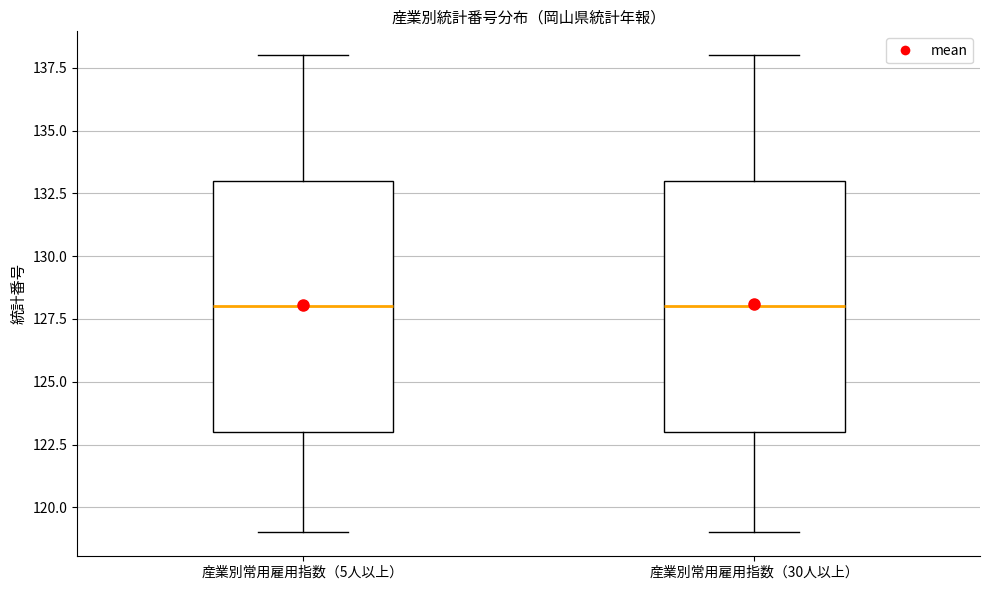

Reading left to right, transcribe this box plot: for each box, give where its median line is, the range the box spans, and where its two whiskers end, as read against the y-axis. The values are not printed on the chart, so give them approximately, as read against the axis.

産業別常用雇用指数（5人以上）: median 128, box 123 to 133, whiskers 119 to 138
産業別常用雇用指数（30人以上）: median 128, box 123 to 133, whiskers 119 to 138